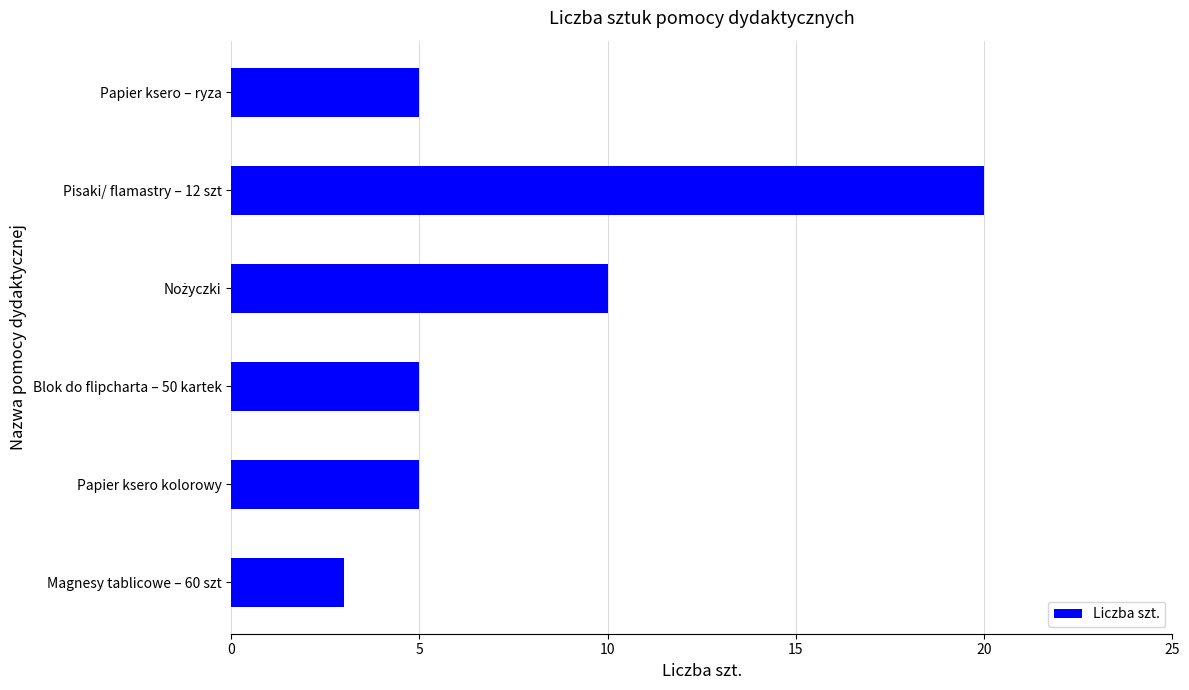

How many series are shown in this chart?

1